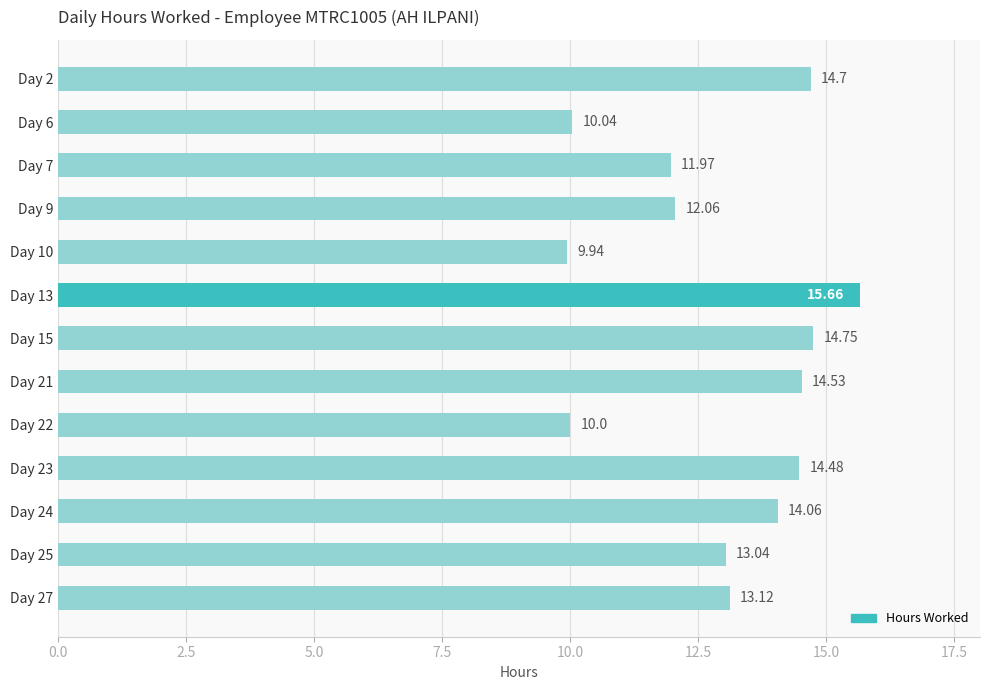

What is the sum of the values at Day 25 and Day 7?

25.0